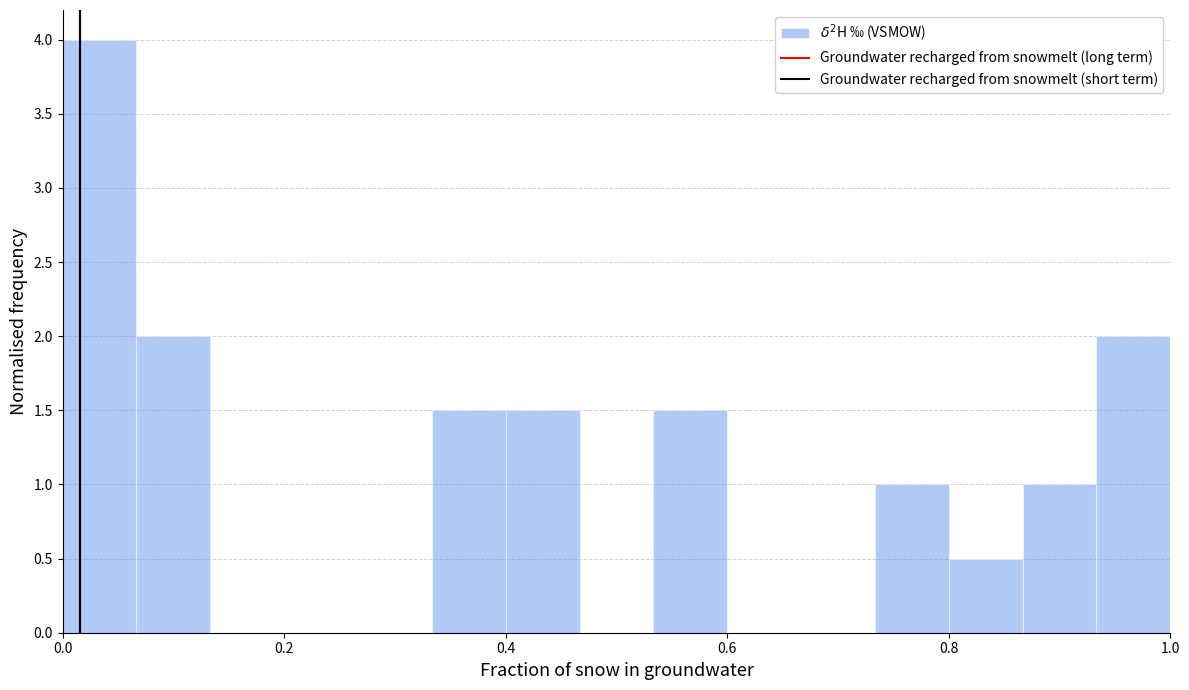

Around what value on the x-axis is the tallest bar? Give the approximate position of its centre, as read against the axis.

0.04